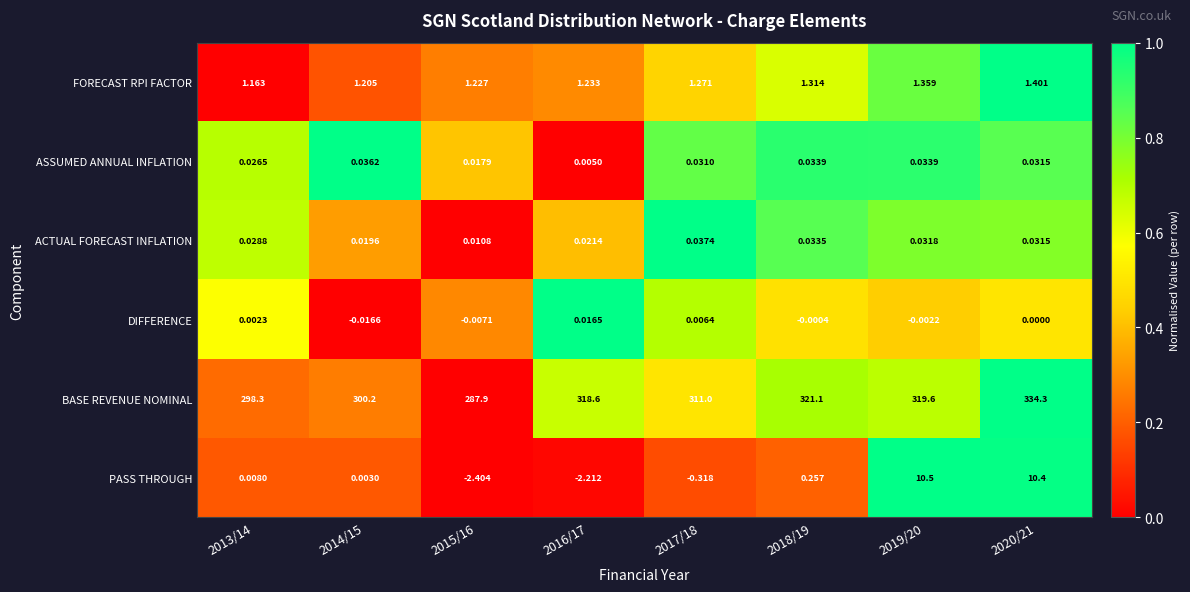

What is the spread (max minus min) of values at 2013/14?

298.3